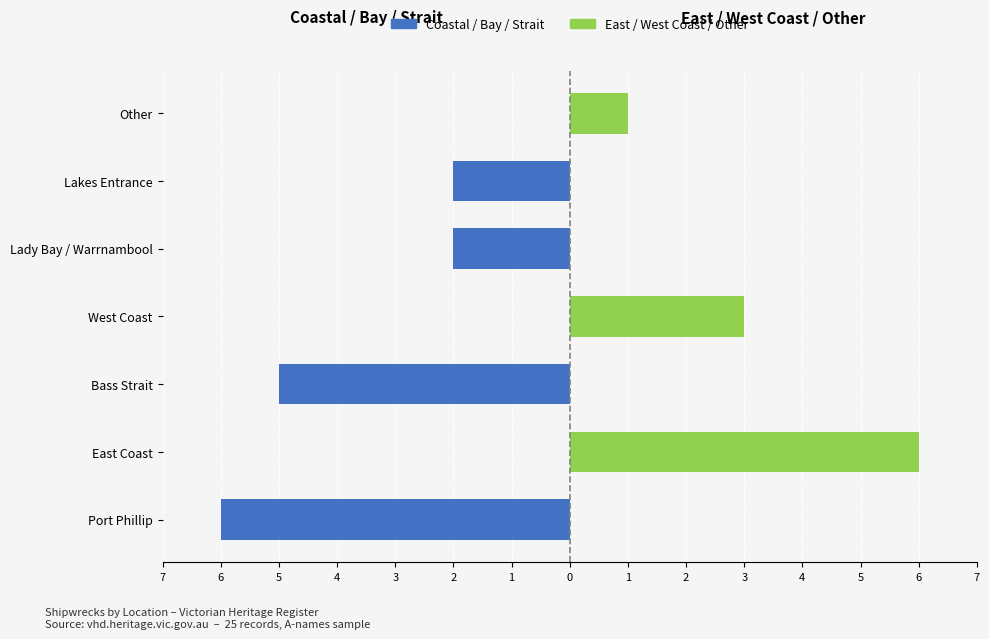

What value does the East / West Coast / Other series have at Other?

1